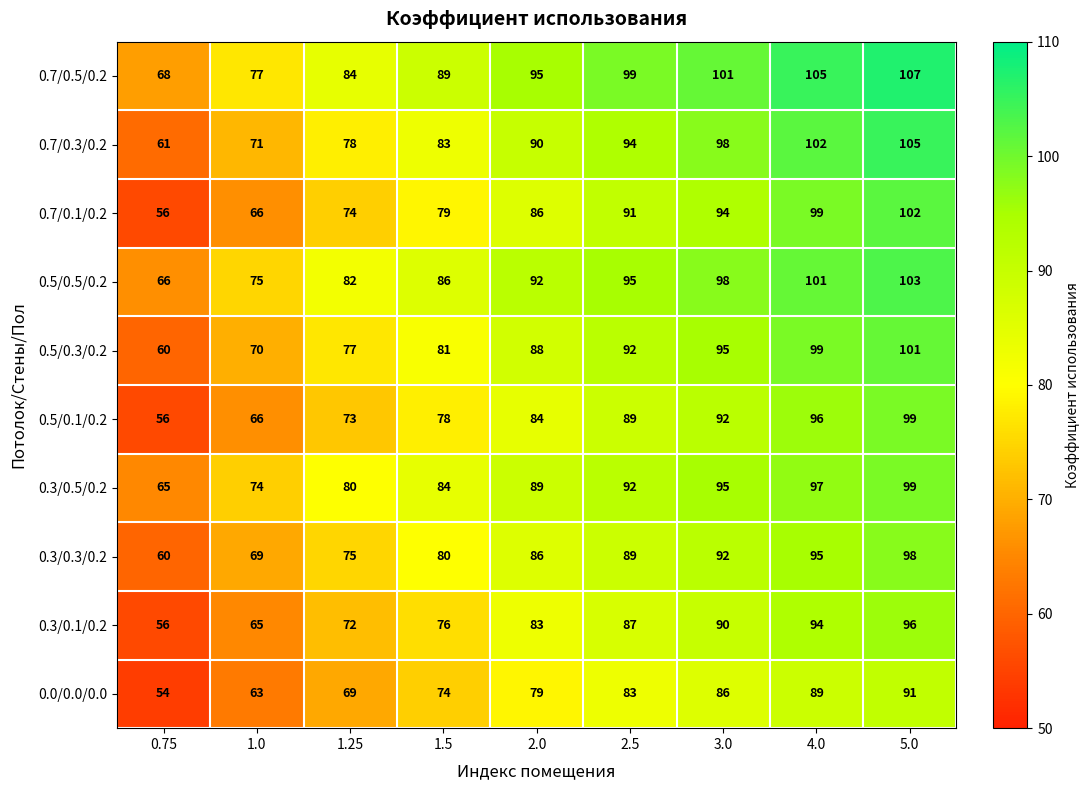

Which series has the largest total across all categories?

0.7/0.5/0.2